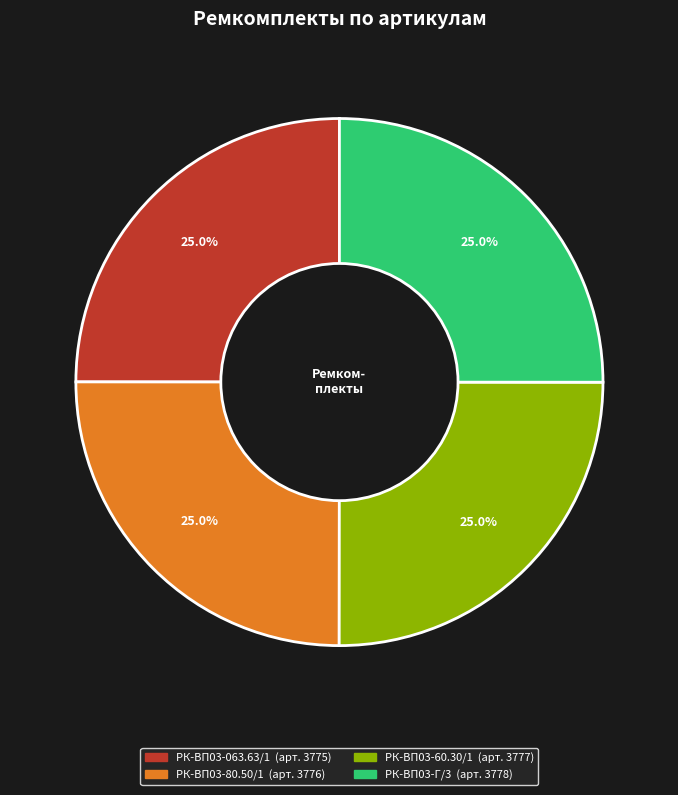

Is there any slice that represents more than half of the pie?

No